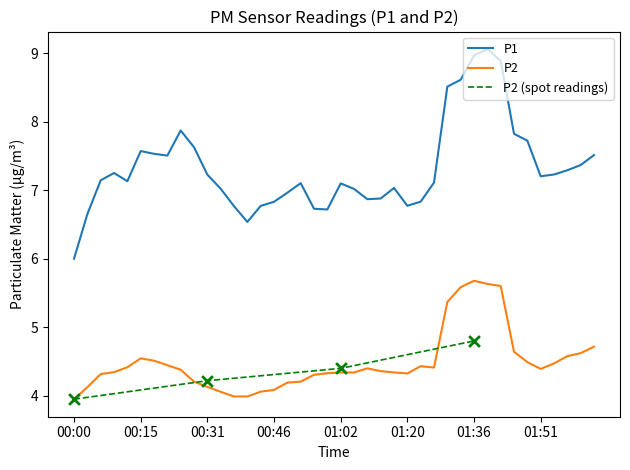

Which series has the largest Y range (max minus min)?

P1